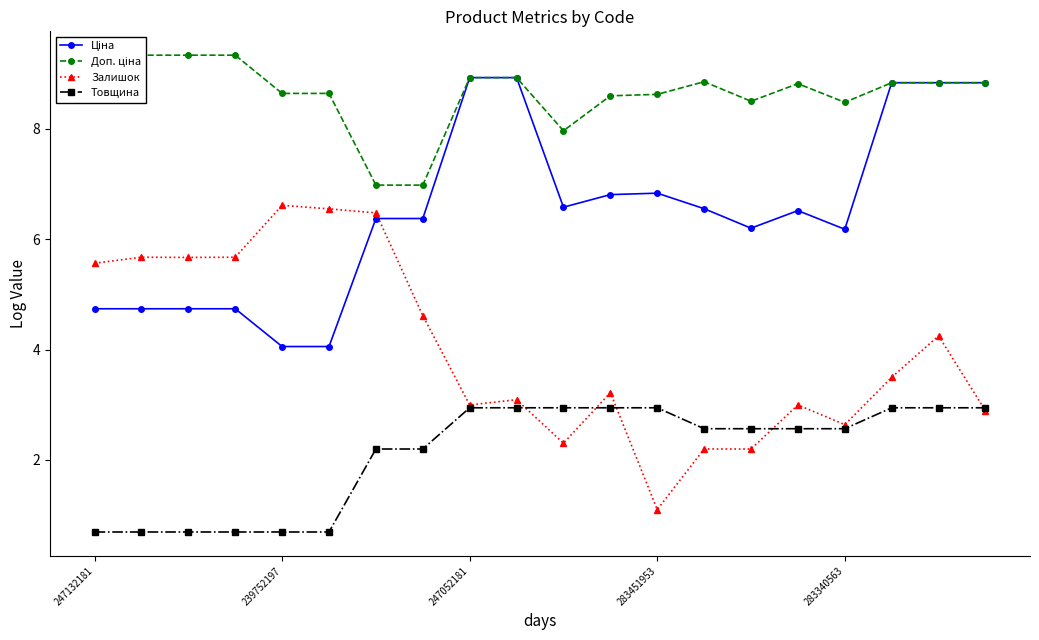

Which series has the largest total across all categories?

Доп. ціна